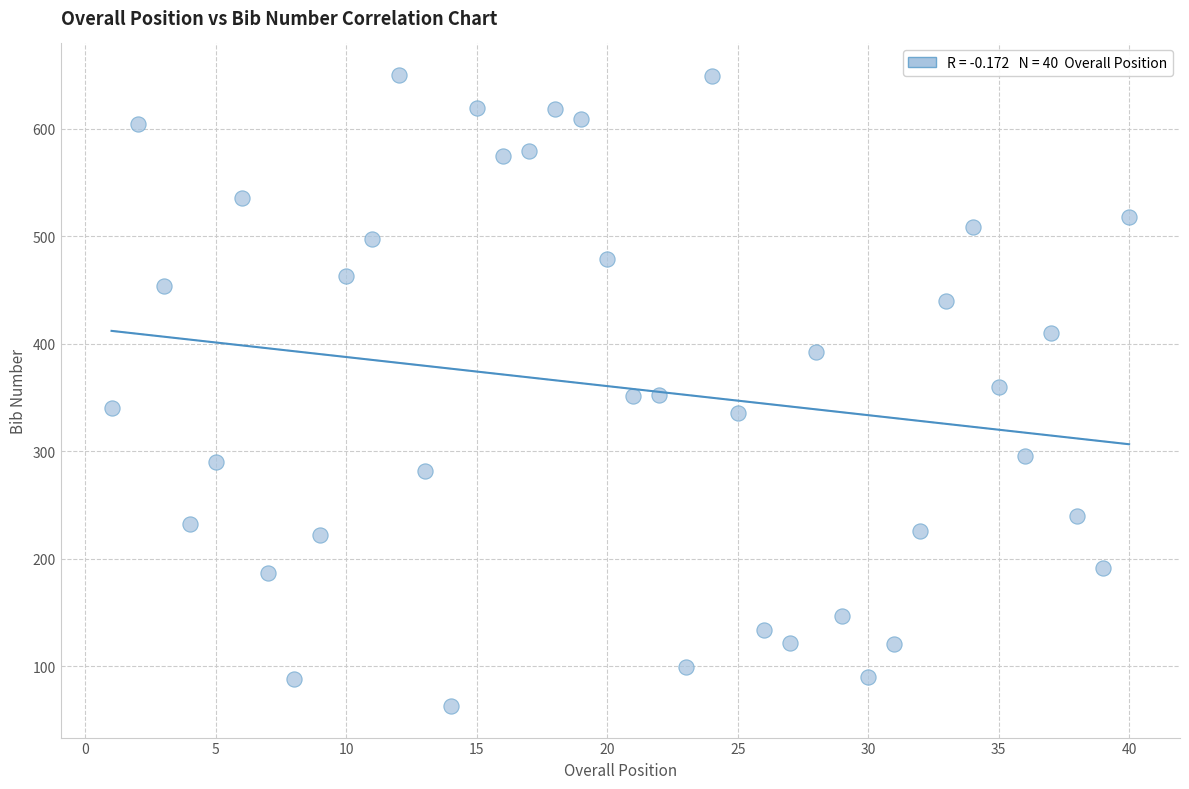

What is the range of Y values (max minus min)?

587